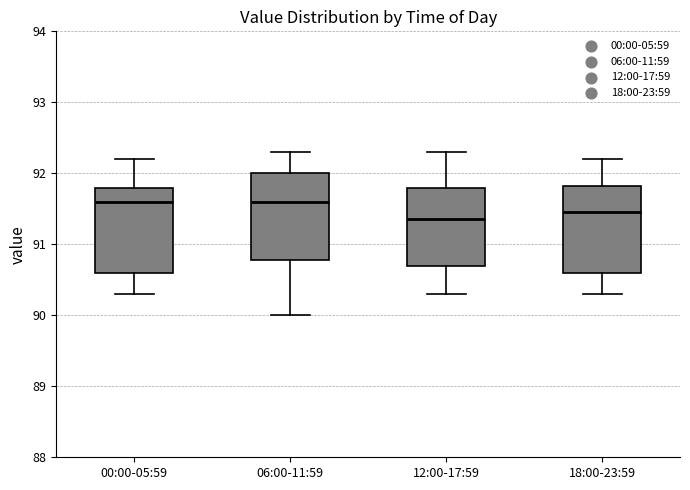

Where does the lower whisker of the box for 12:00-17:59 end on the y-axis? The values are not printed on the chart, so give them approximately, as read against the axis.

90.3